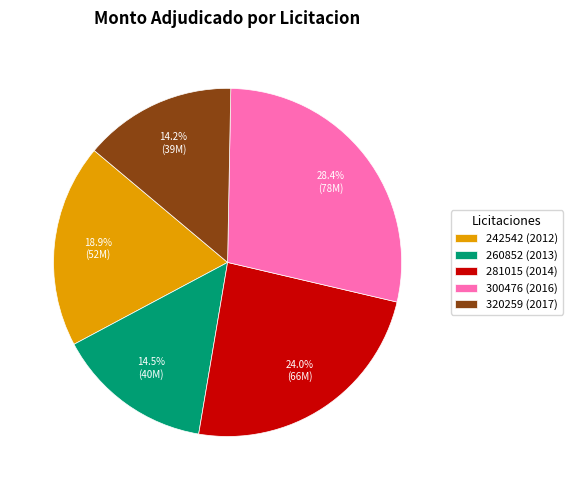

Which category has the biggest portion of the pie?

300476 (2016)